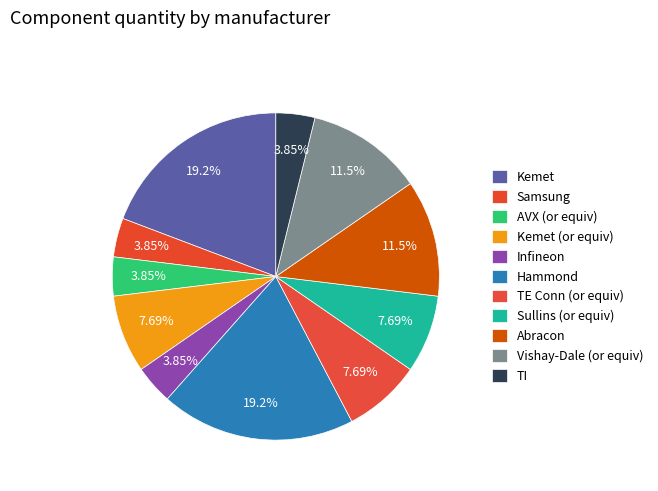

How many slices are in this pie chart?

11